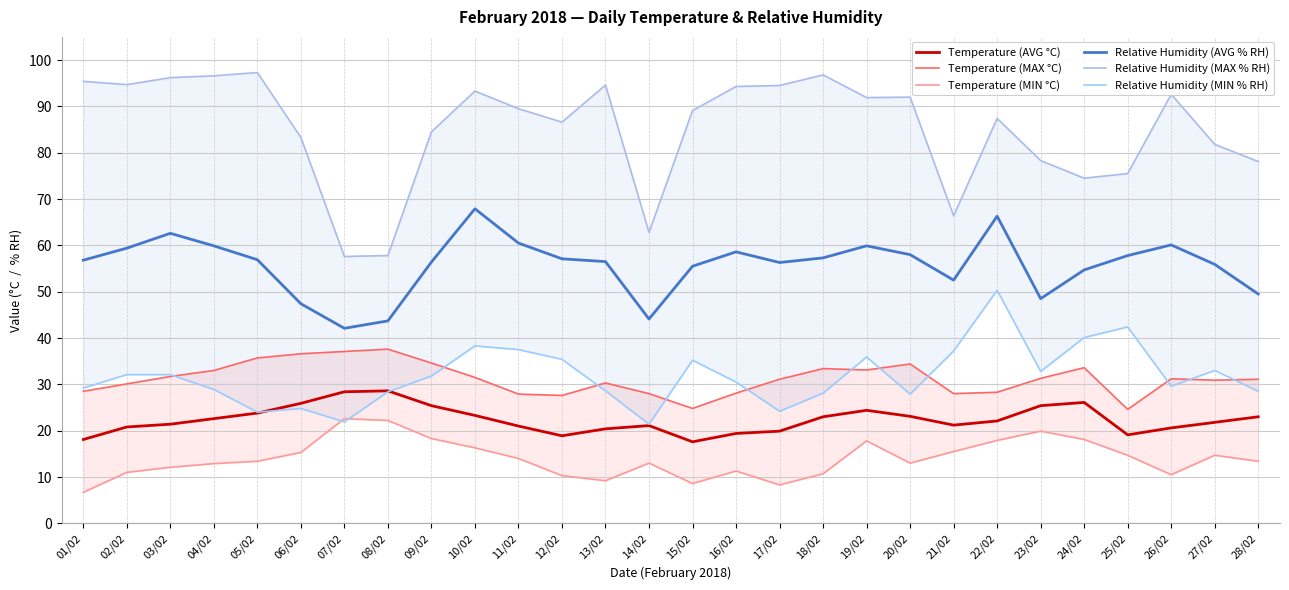

What is the value of the Relative Humidity (AVG % RH) point at the 10th from the left?

67.9